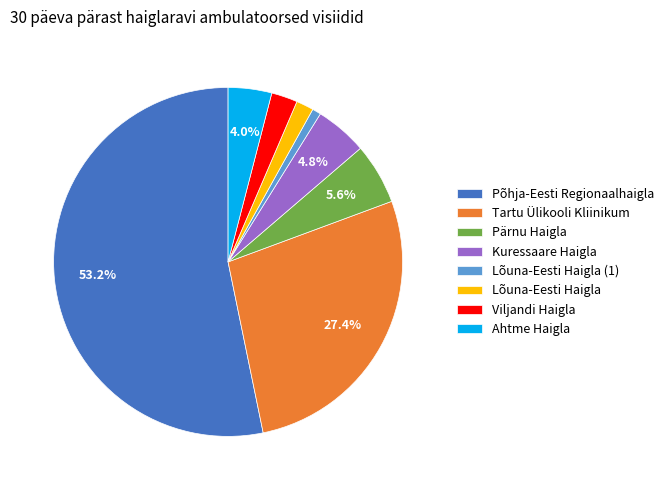

What percentage is the Põhja-Eesti Regionaalhaigla slice, to the nearest percent?

53%